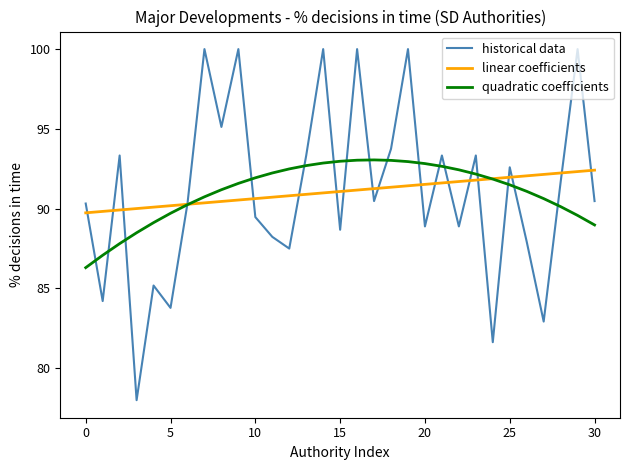

Which series has the largest range (max minus min)?

historical data